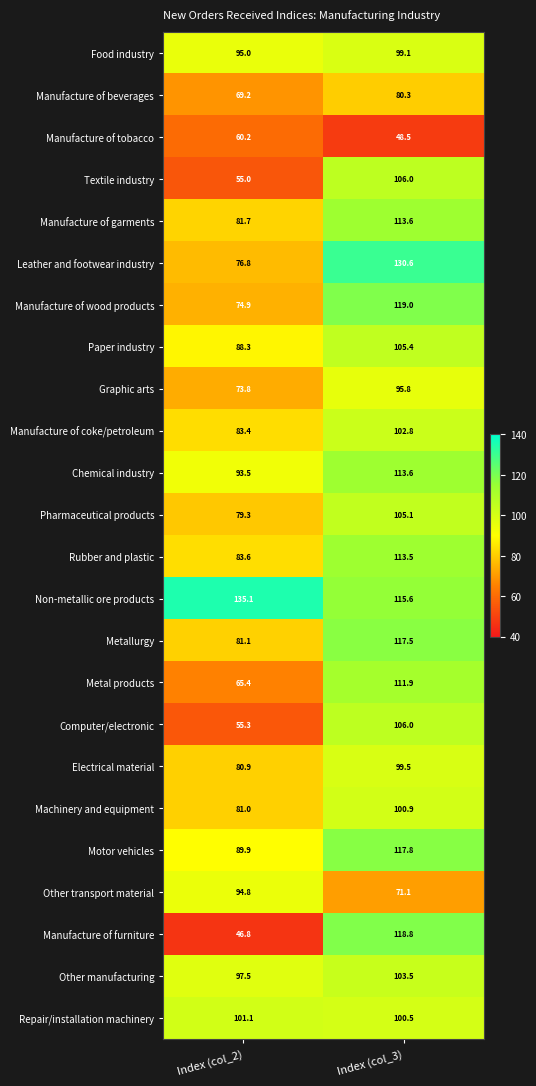

What is the difference between the highest and lowest values at Index (col_2)?

88.3